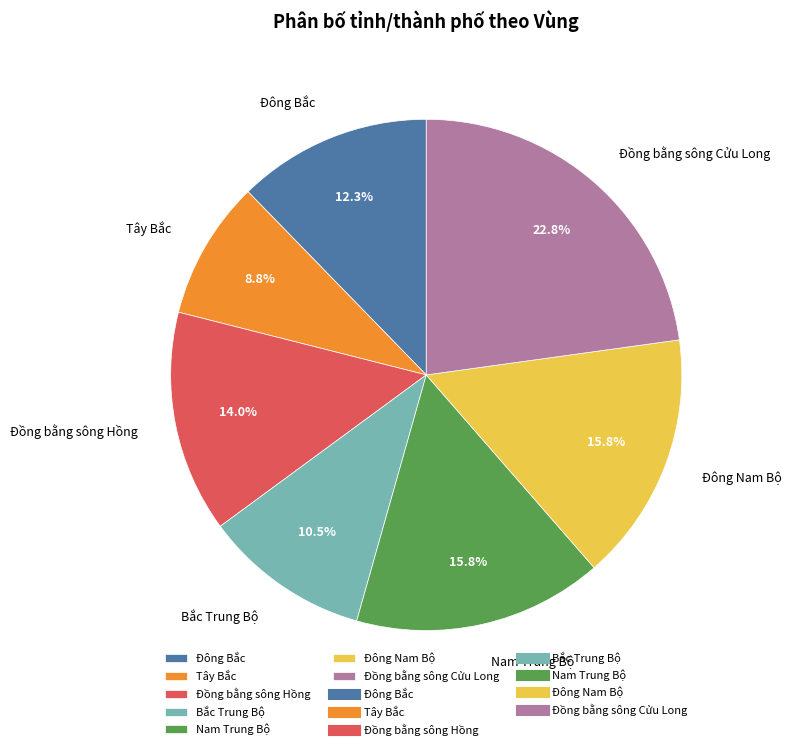

To the nearest percent, what is the average slice percentage?

14%